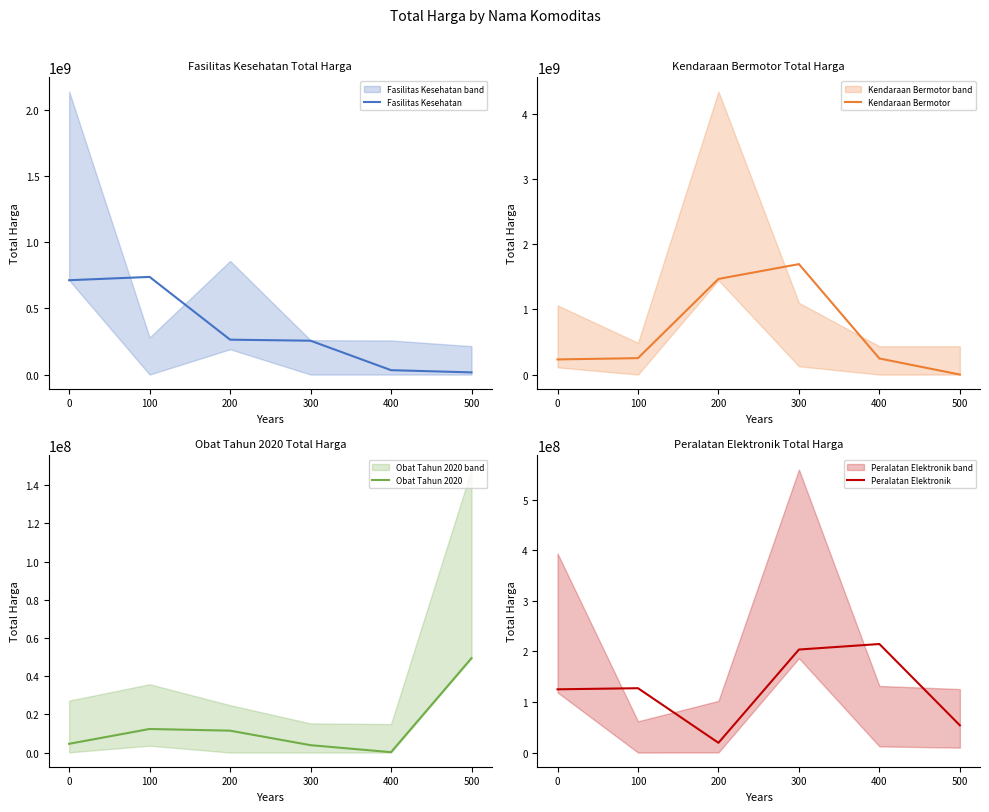

Which category has the lowest value across all series?

500